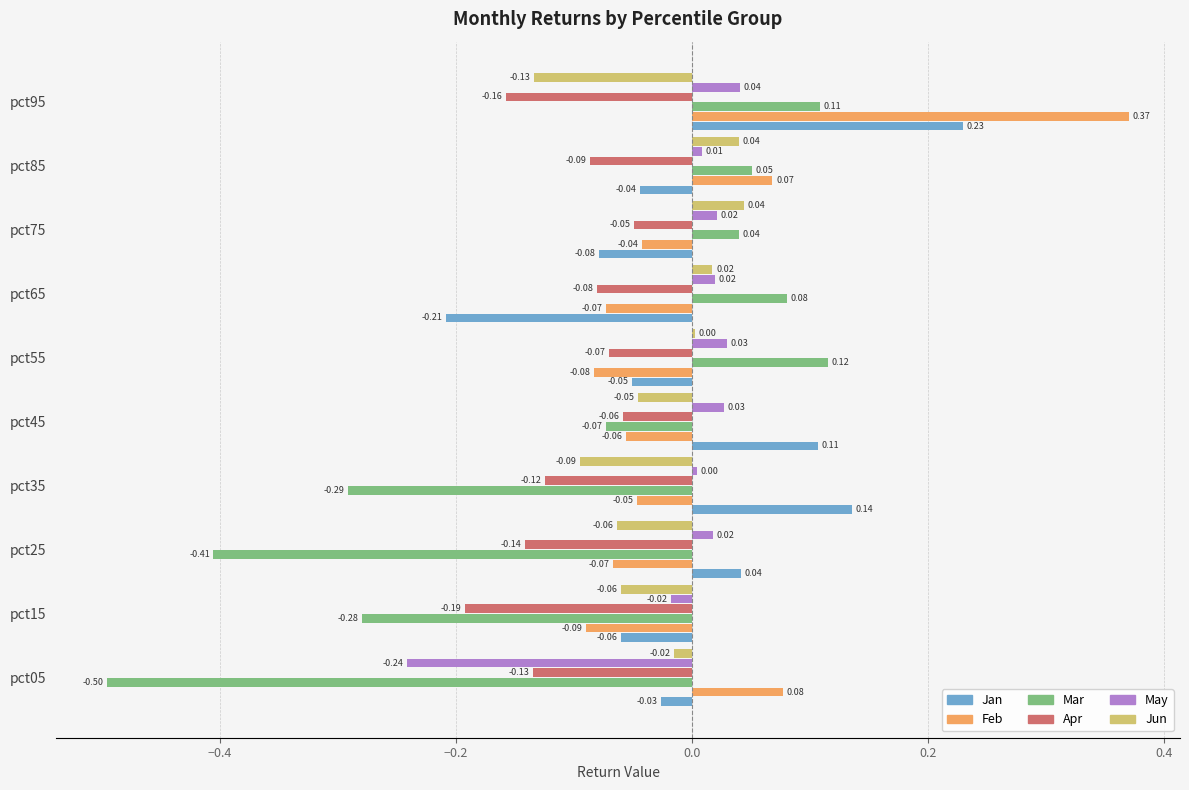

Is the value of May at pct75 greater than the value of Mar at pct45?

Yes